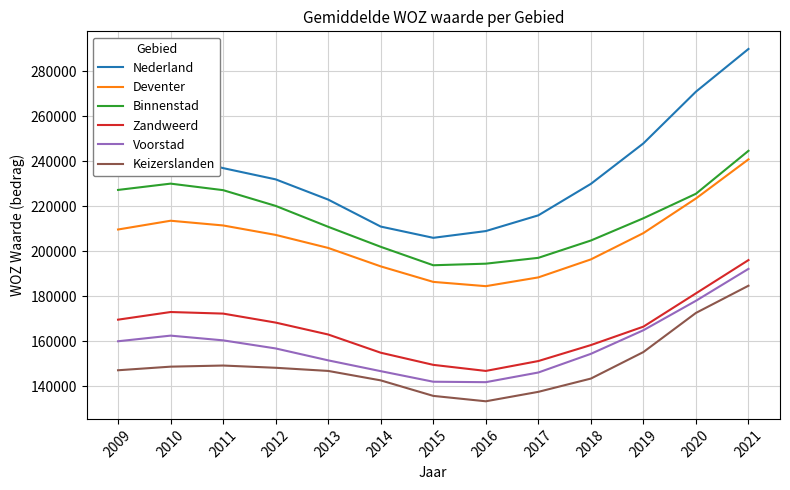

What is the average value of the Keizerslanden series?

149615